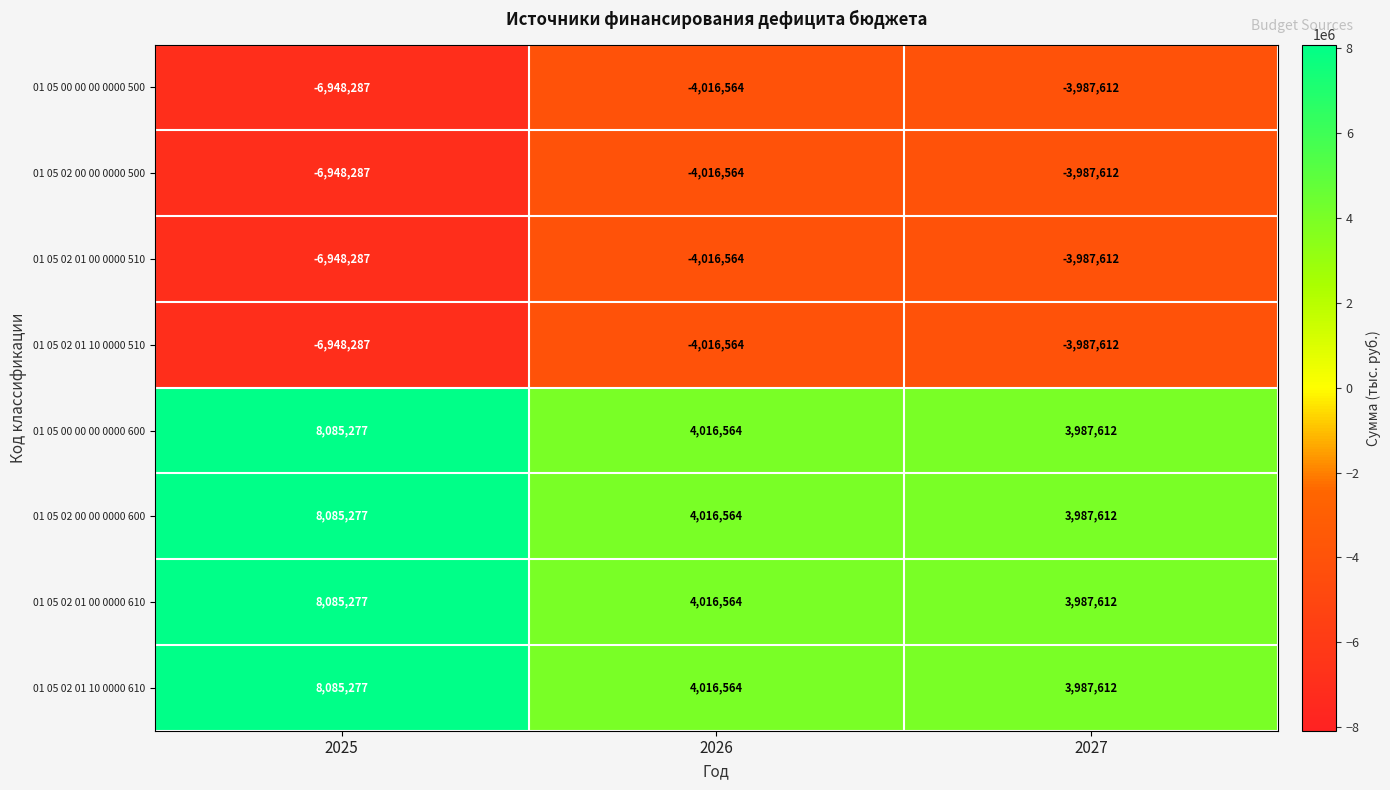

What value does the 01 05 02 01 10 0000 510 series have at 2027, to the nearest 100?

-3987600